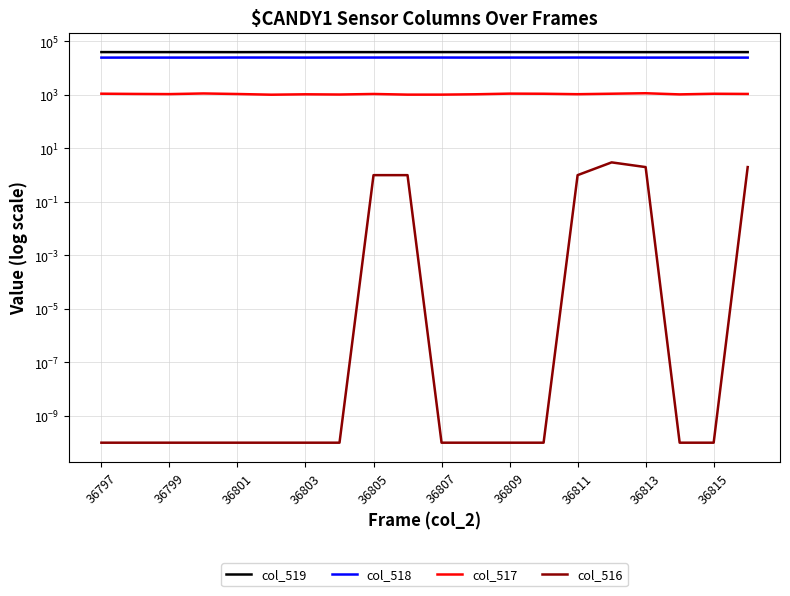

What position from the right is 36811?

6